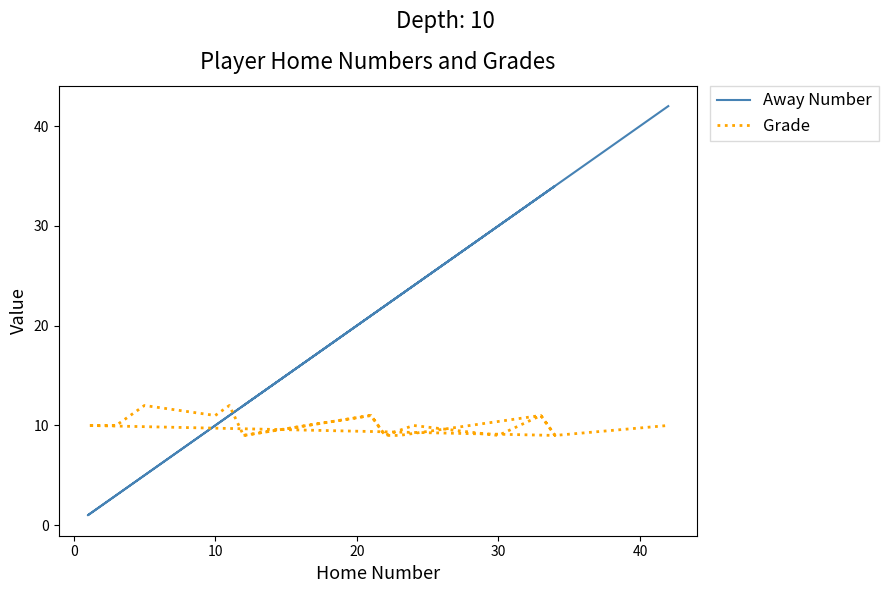

Reading left to right, what are all the values shown in this chart?

Away Number: 12	21	22	24	30	33	34	1	3	5	10	11	12	21	22	23	33	34	42
Grade: 9	11	9	10	9	11	9	10	10	12	11	12	9	11	9	9	11	9	10